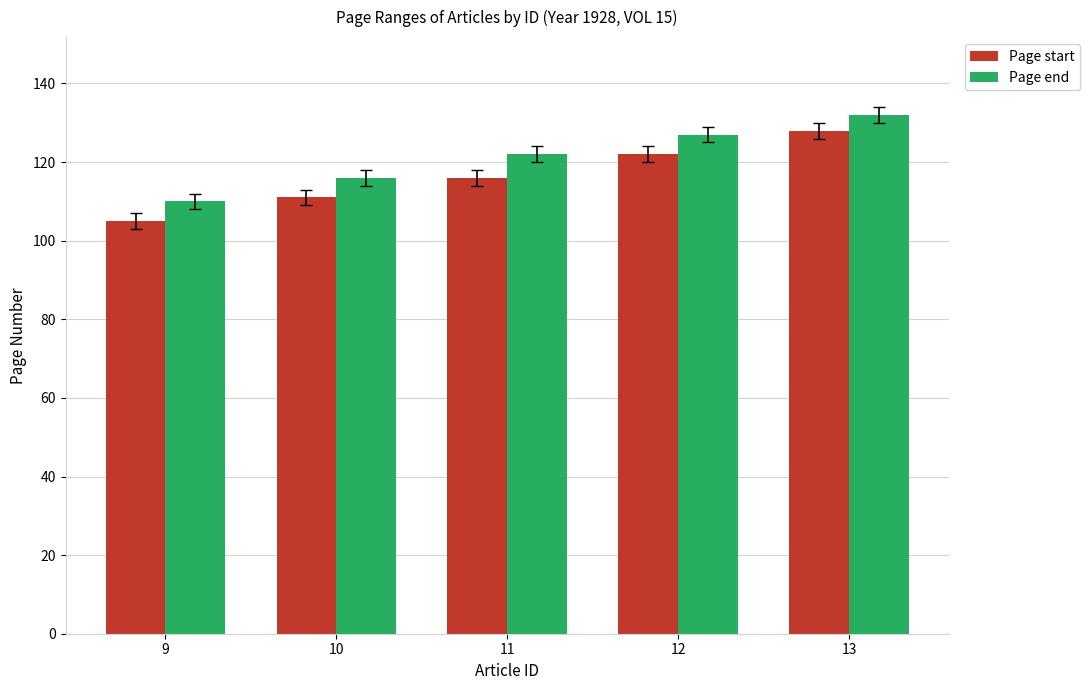

What is the value of the Page start bar at the 2nd from the left?

111